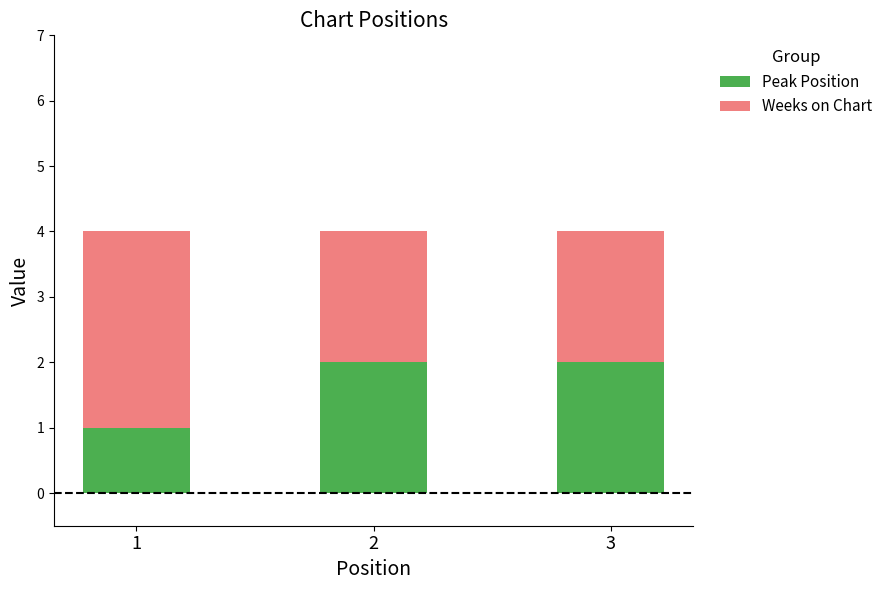

True or false: Peak Position has a value of 1 at 1.

True